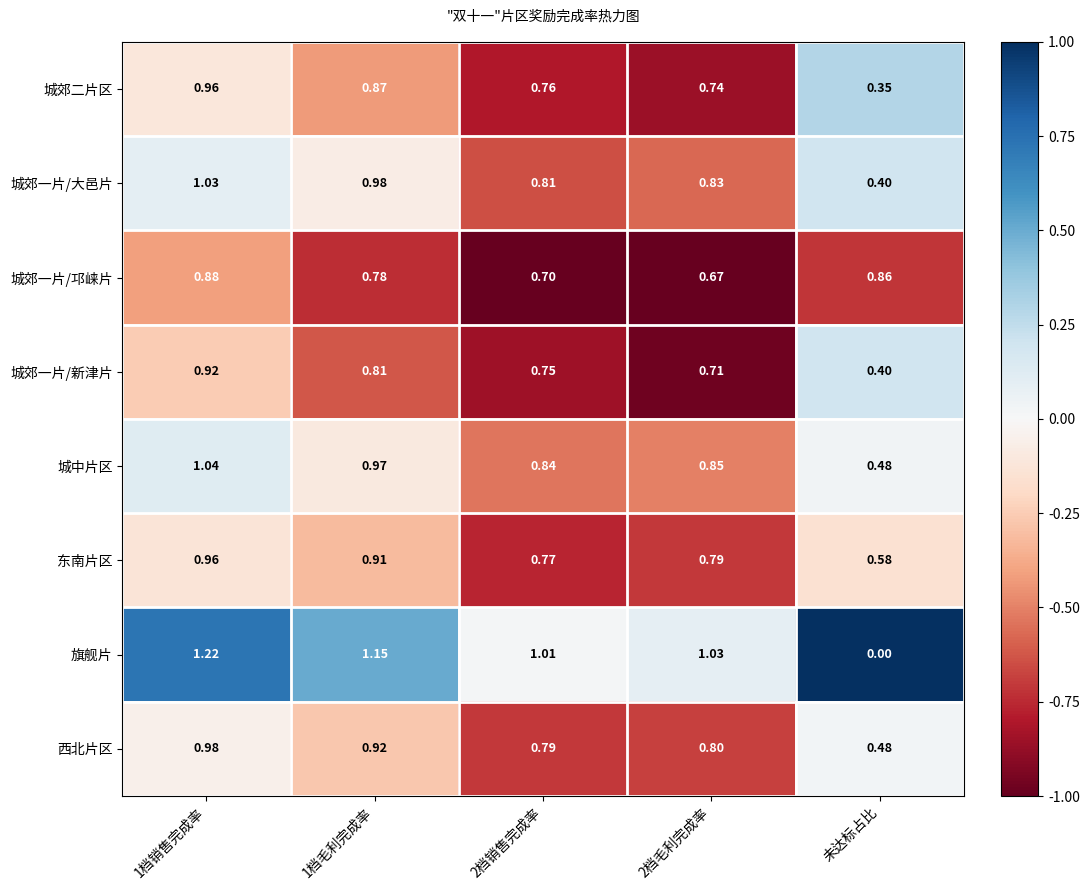

Between 1档销售完成率 and 未达标占比, which series saw the biggest shift?

旗舰片